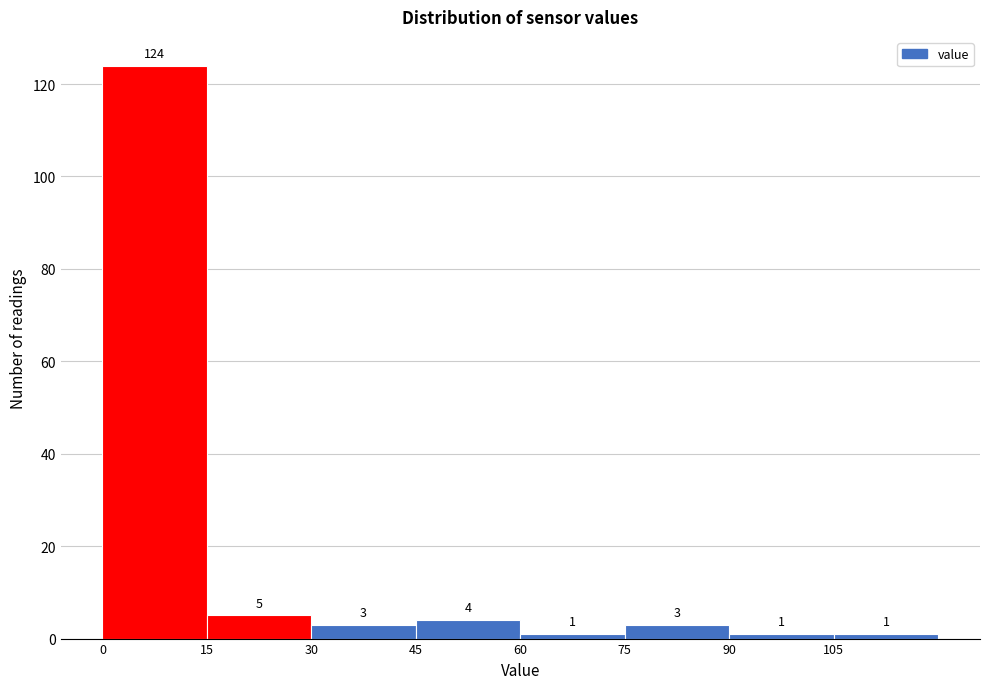

How tall is the bar that spans 45 to 60 on the x-axis? The bar edges are not printed on the chart, so give them approximately, as read against the axis.

4